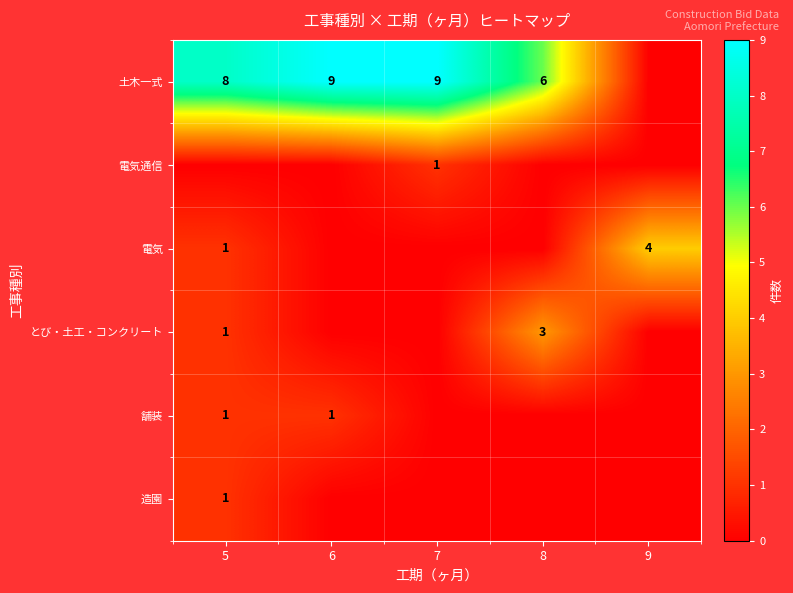

The 土木一式 series shows 9 at 6. True or false?

True